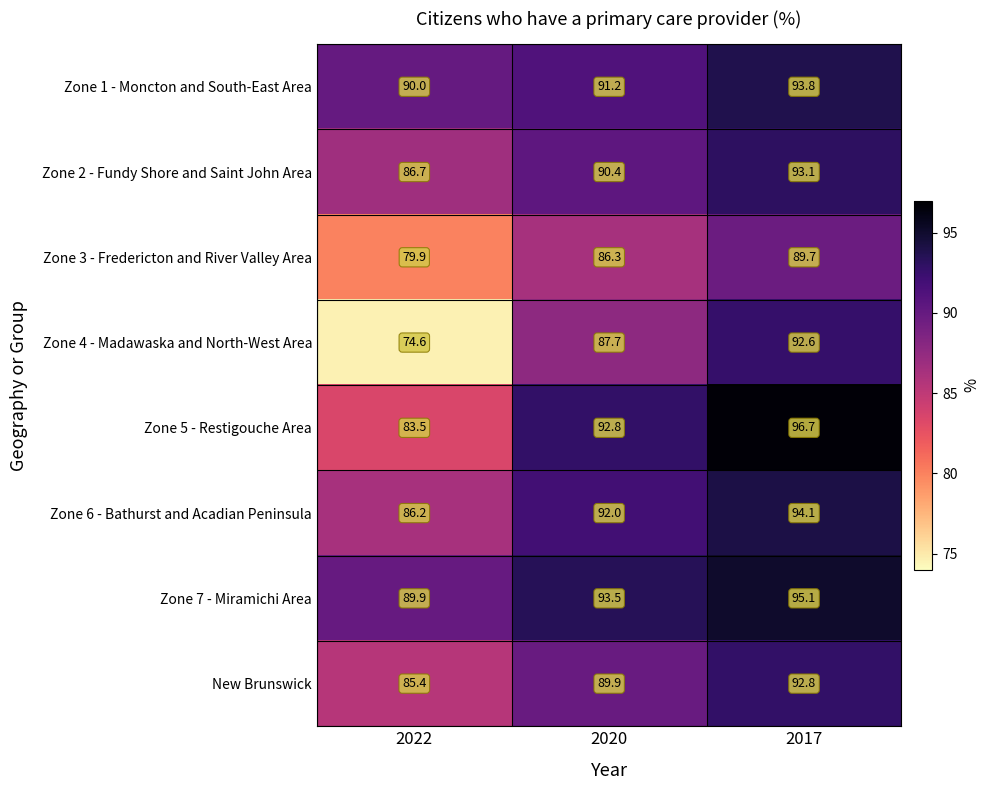

What is the total value across all series at 2020?

723.8